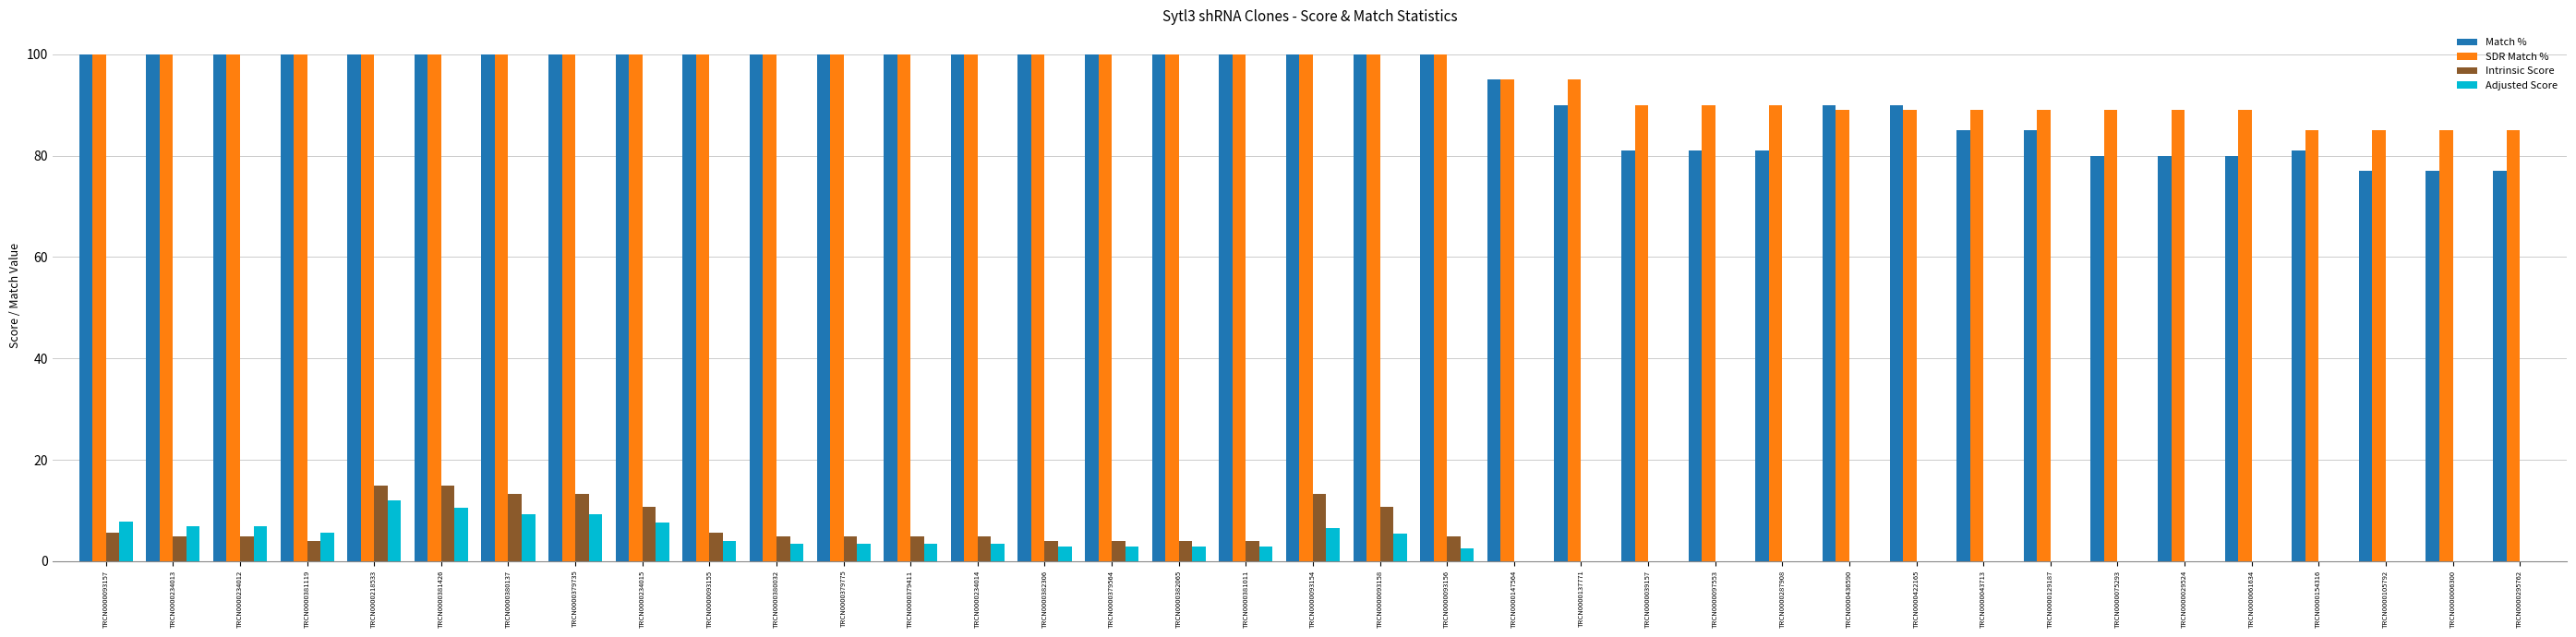

Between TRCN0000234015 and TRCN0000029524, which series saw the biggest shift?

Match %